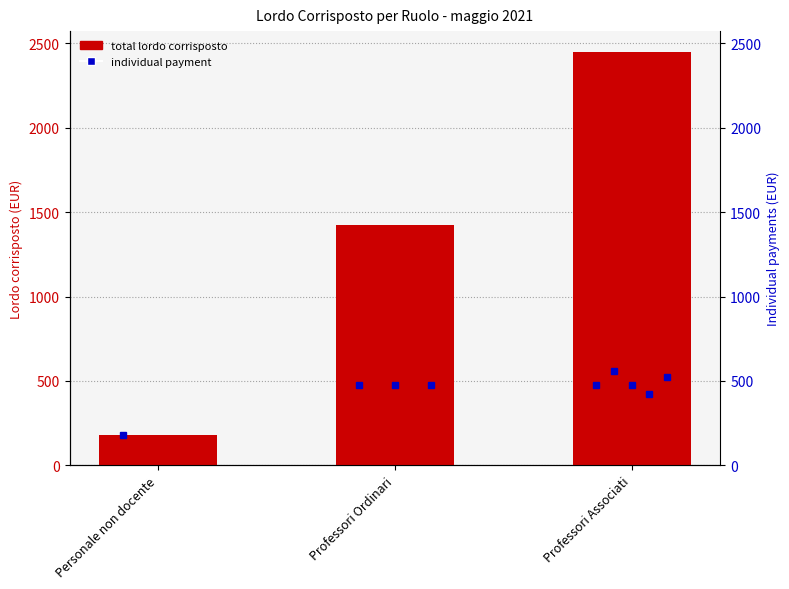

What is the label of the 1st bar from the right?

Professori Associati